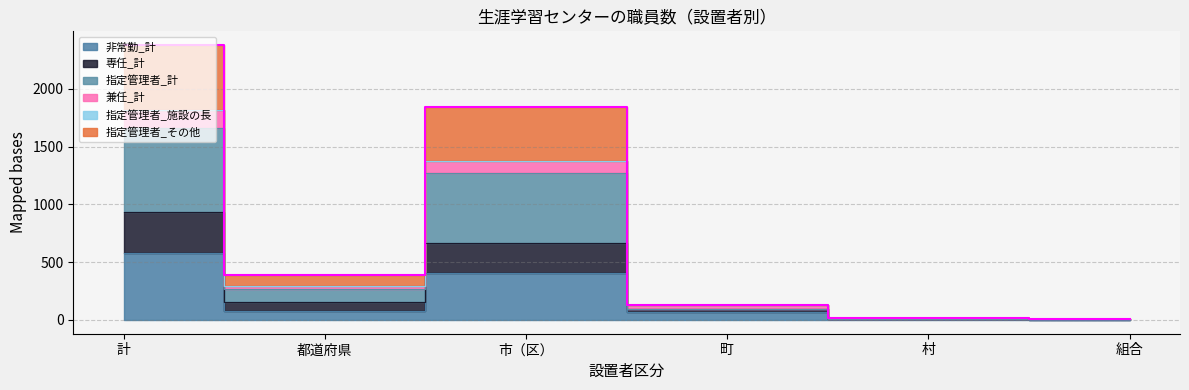

At which category does 指定管理者_計 reach its first local peak?

市（区）